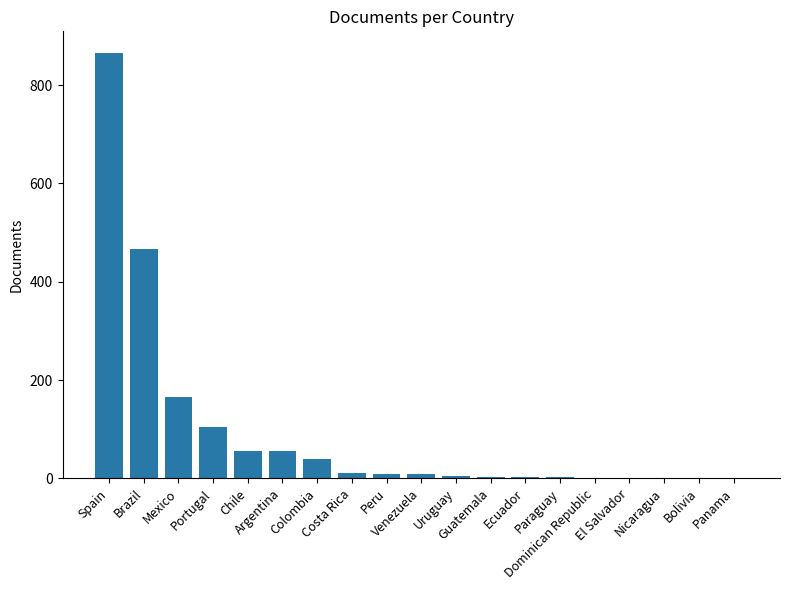

What is the maximum value shown in the chart?

866